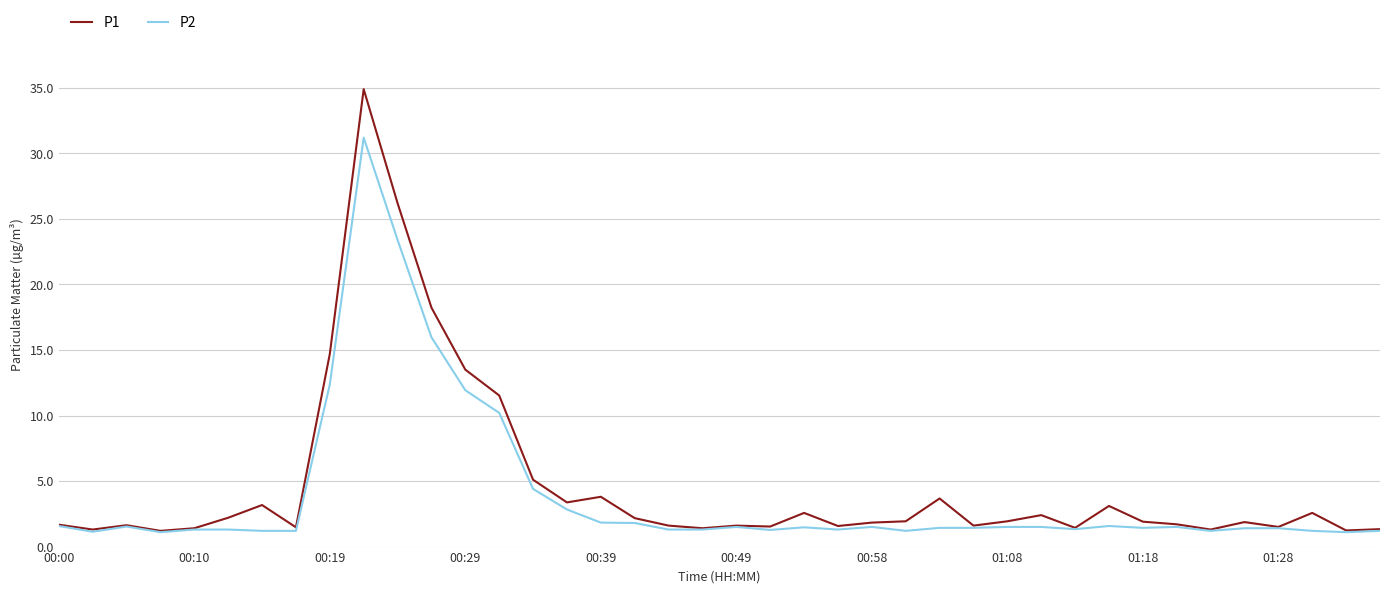

Rank the series by their maximum value, from highest to lowest.

P1, P2